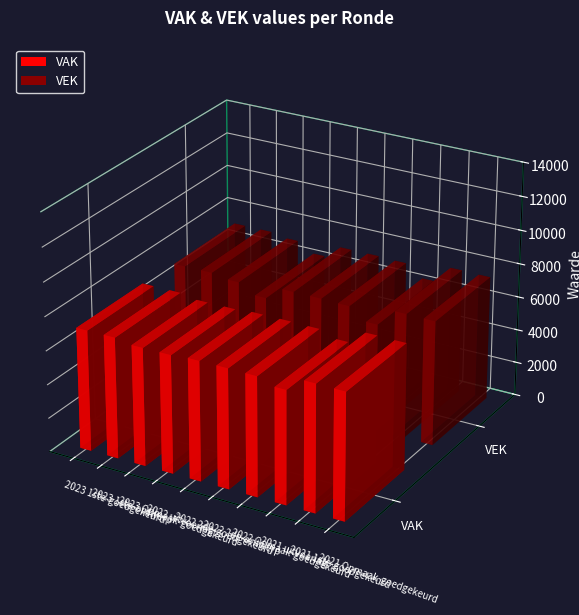

True or false: VAK has a value of 1798 at 2020 Opmaak-goedgekeurd.

False